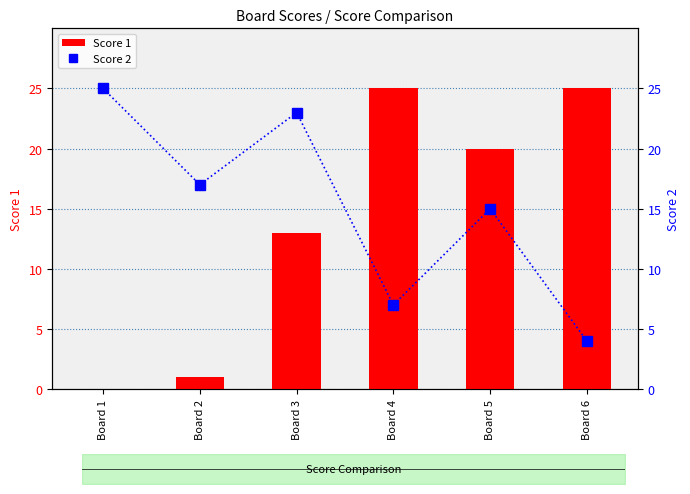

Between Board 6 and Board 1, which is larger?

Board 6